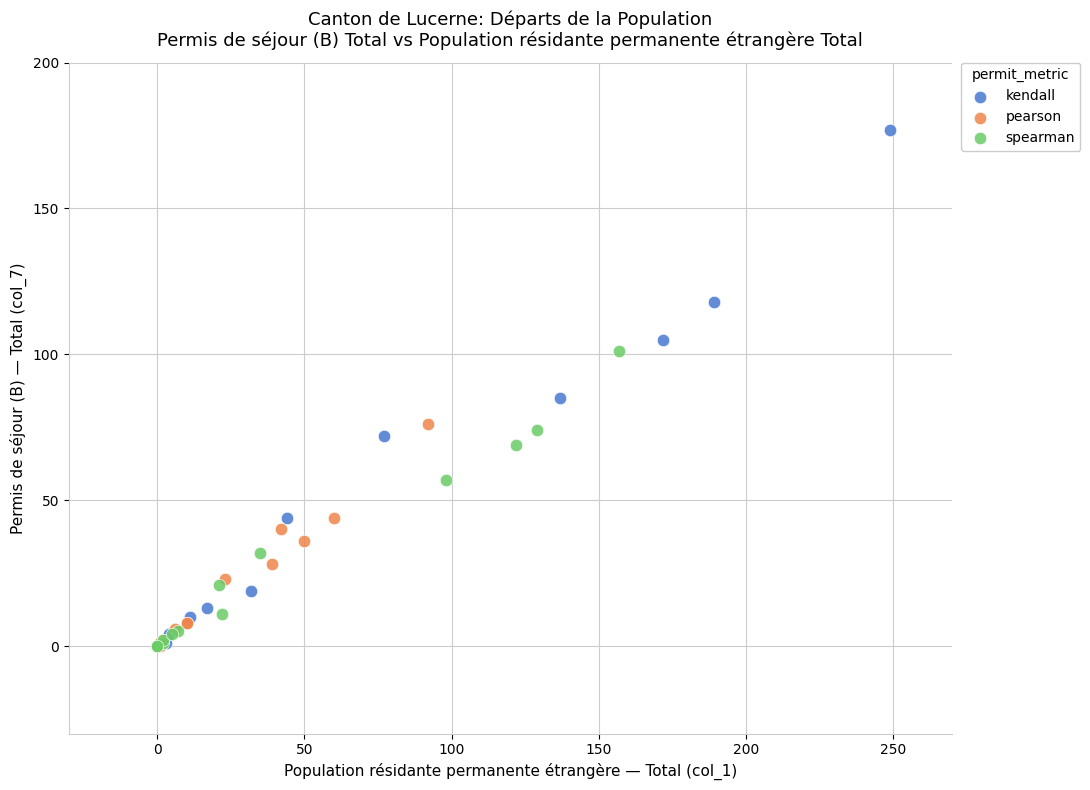

Which series contains the highest Y value?

kendall